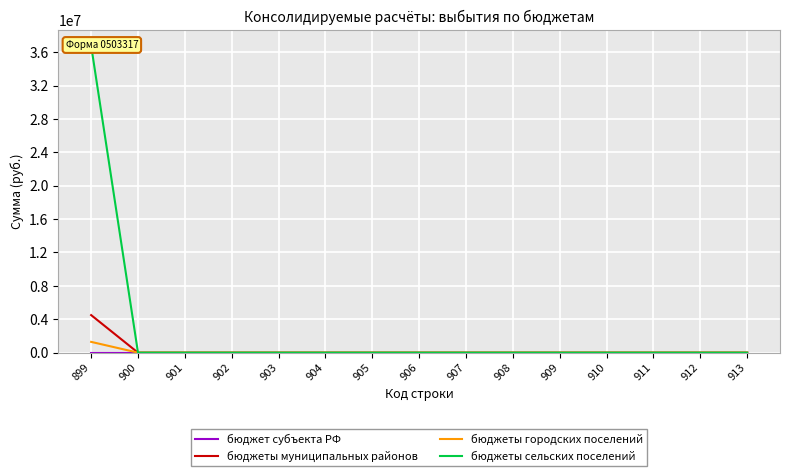

How many lines are shown in the chart?

4